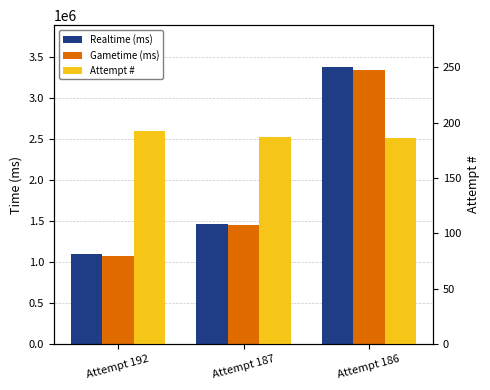

Reading left to right, what are all the values shown in this chart?

Realtime (ms): 1101744	1466573	3382318
Gametime (ms): 1070300	1450408	3337528
Attempt #: 192	187	186